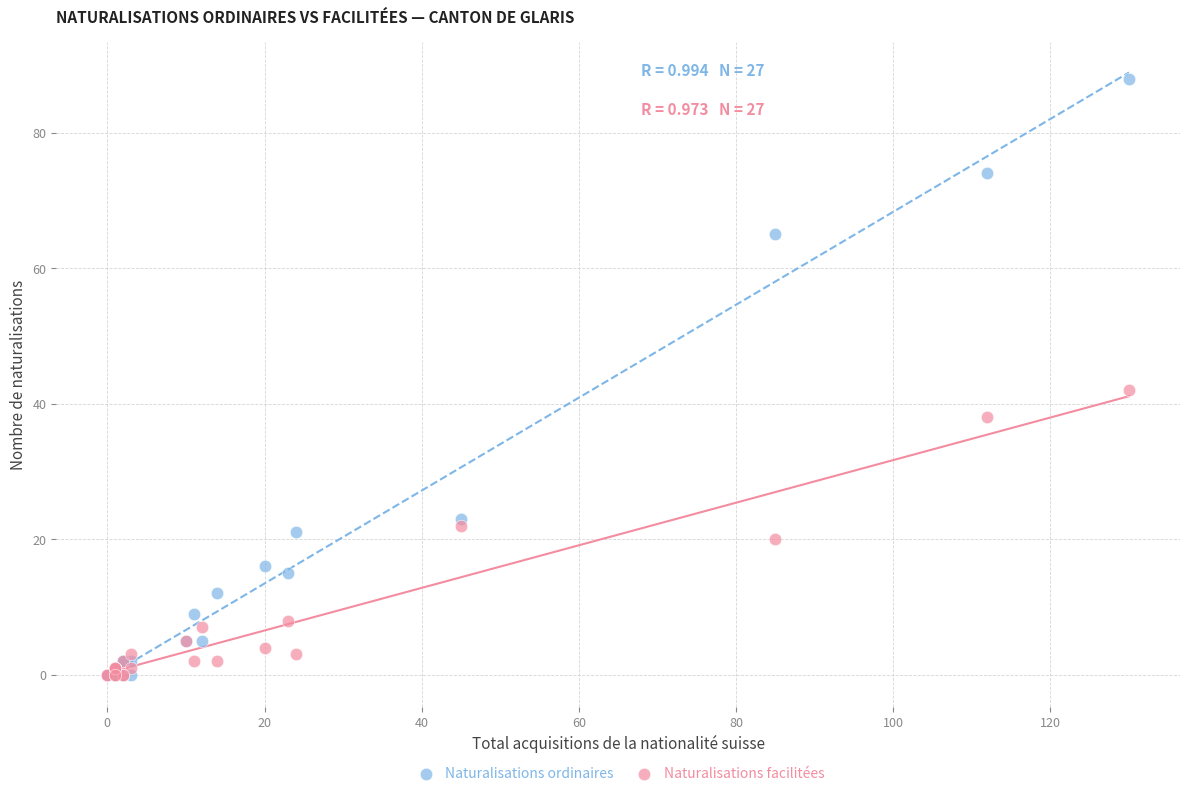

Across all series, what Y value is closest to 44?

42